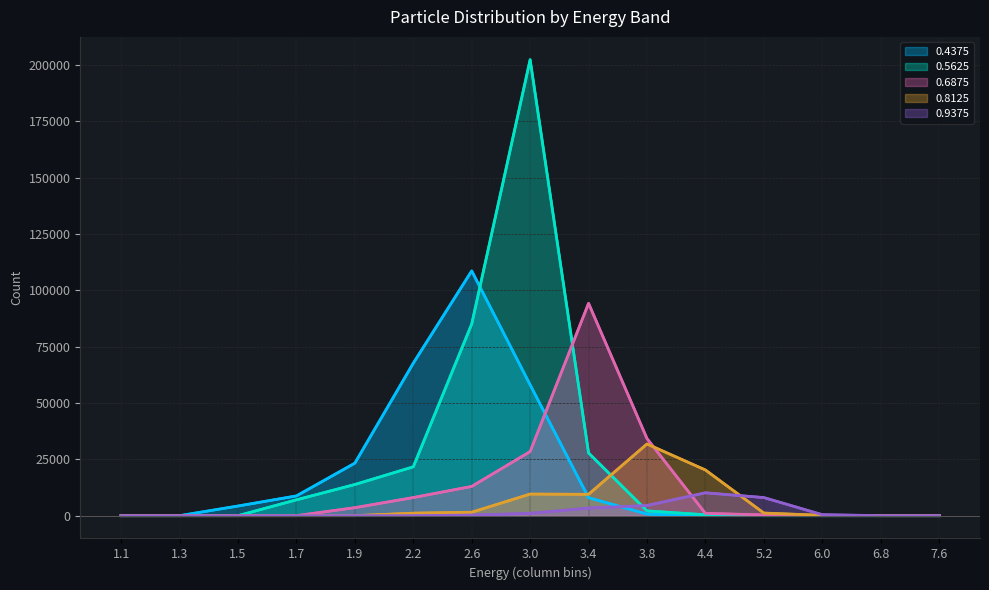

Does the chart have visible grid lines?

Yes